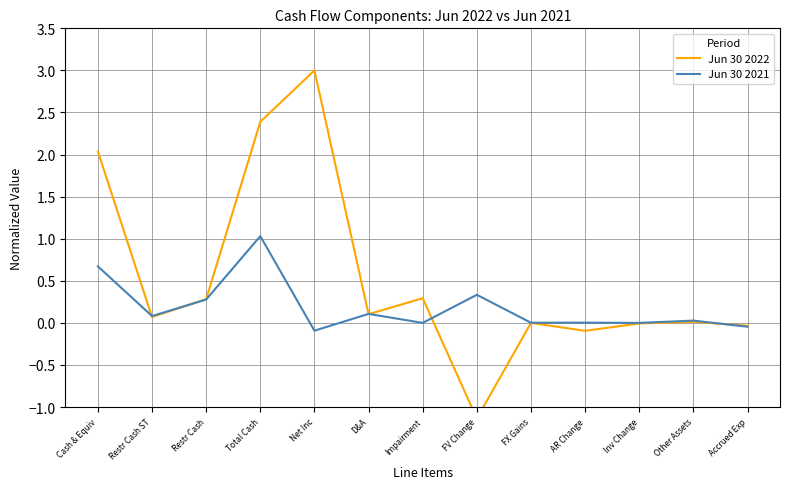

List the series in order of their overall mean, lowest first.

Jun 30 2021, Jun 30 2022